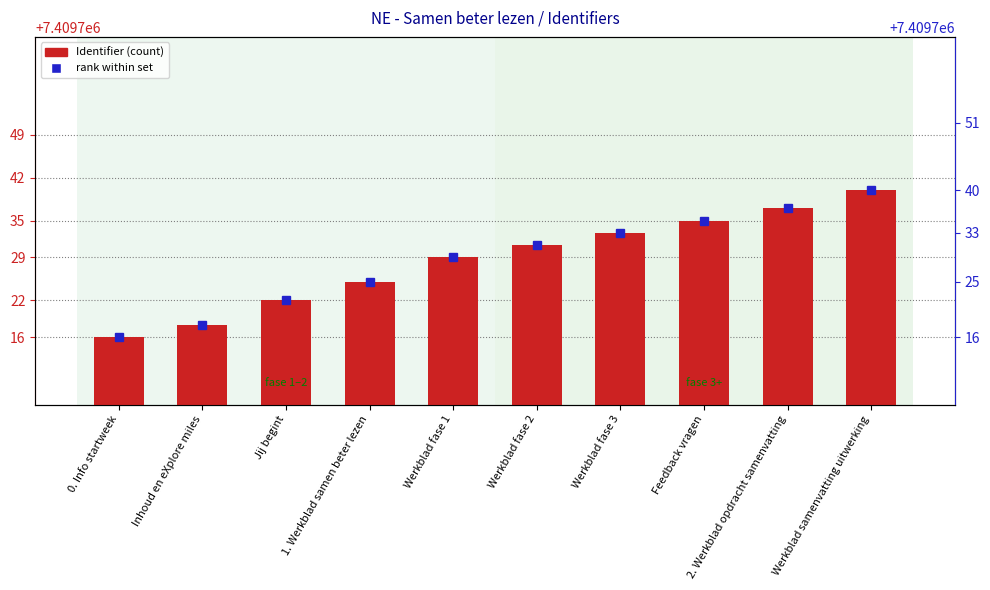

True or false: the data shows 5020572 at Werkblad samenvatting uitwerking.

False